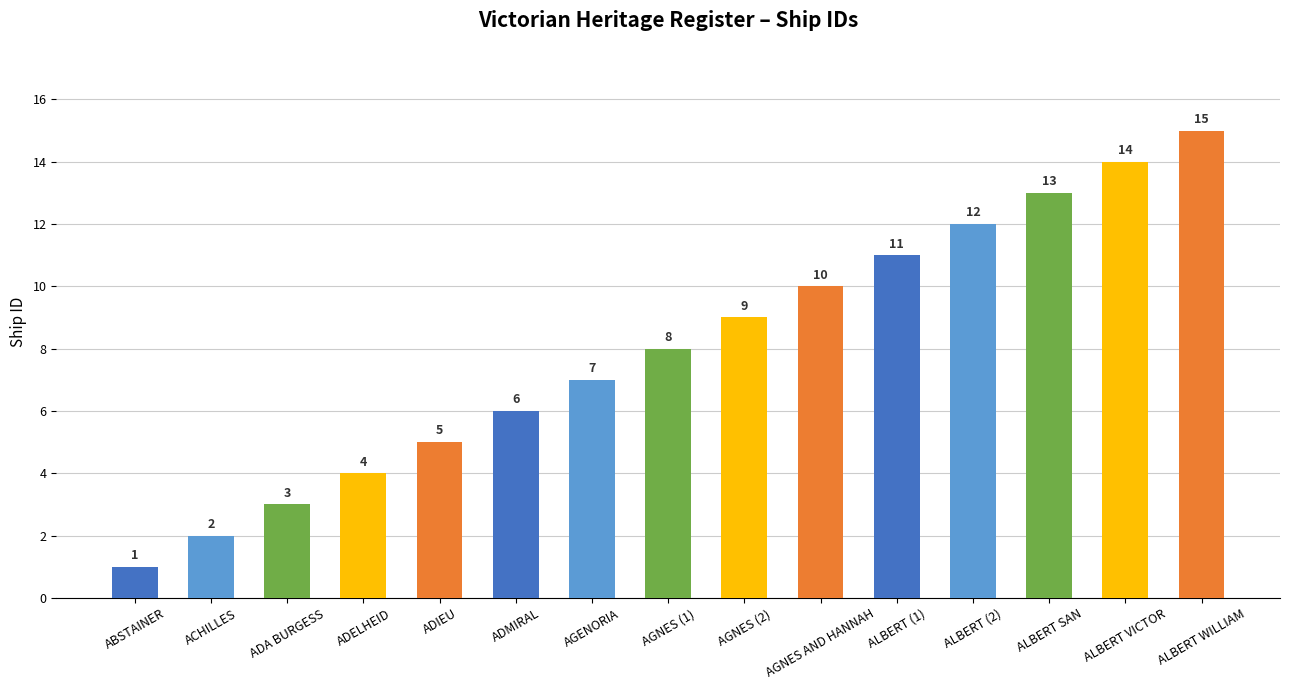

What is the sum of all values?

120